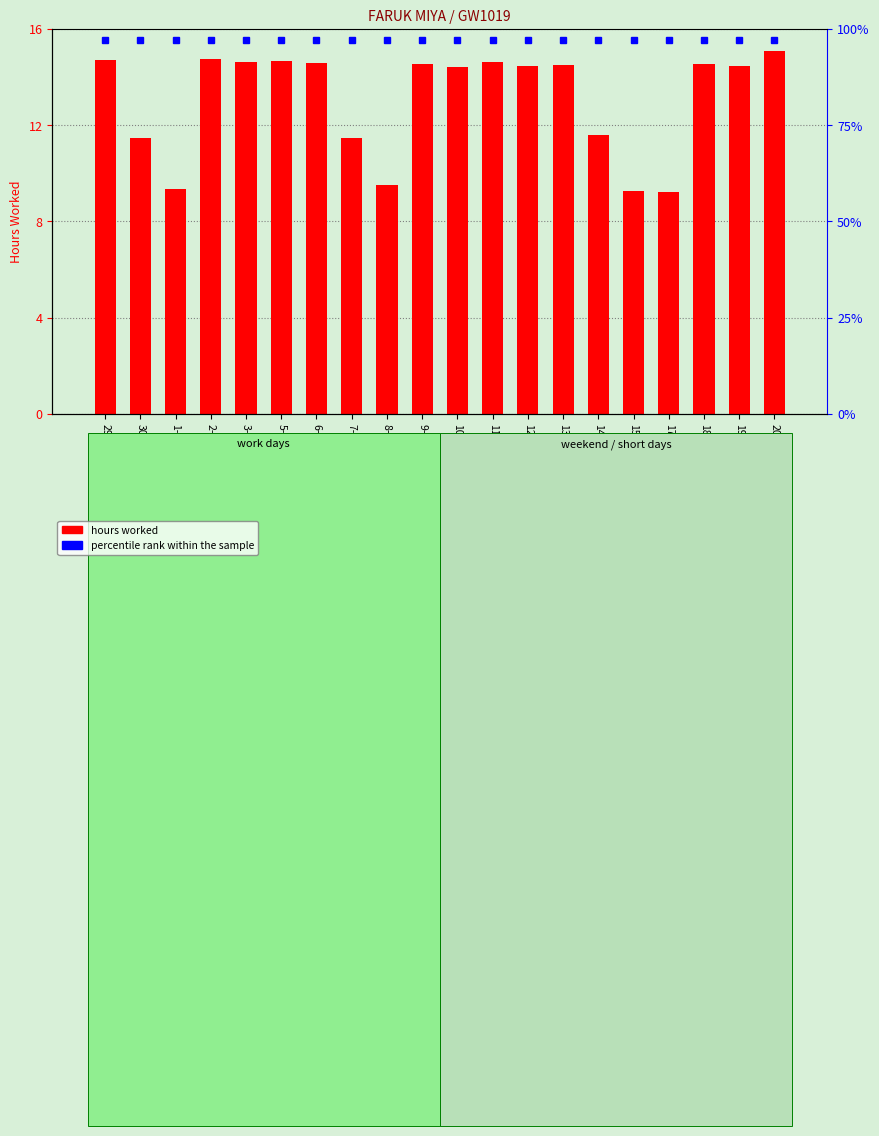

Approximately how many times larger is the value at 6-Fri compared to 10-Tue?

1.0